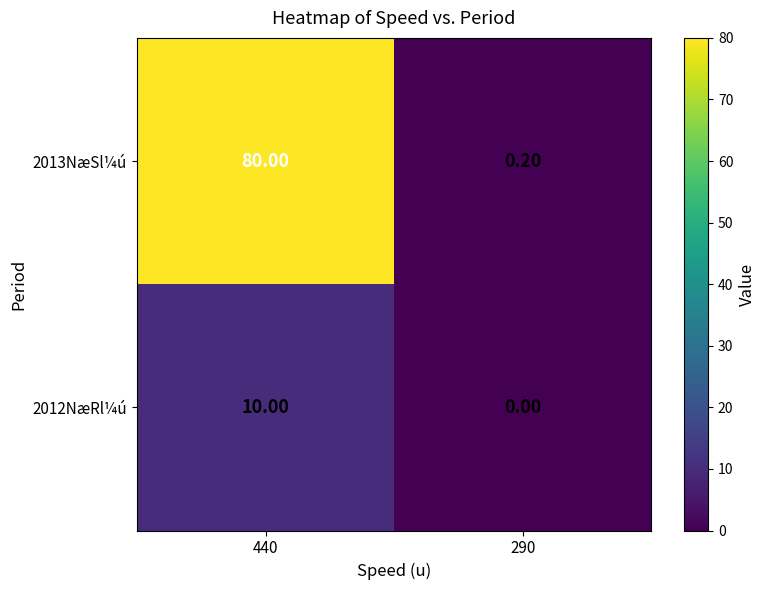

Rank the series at 290 from lowest to highest value.

2012NæRl¼ú, 2013NæSl¼ú